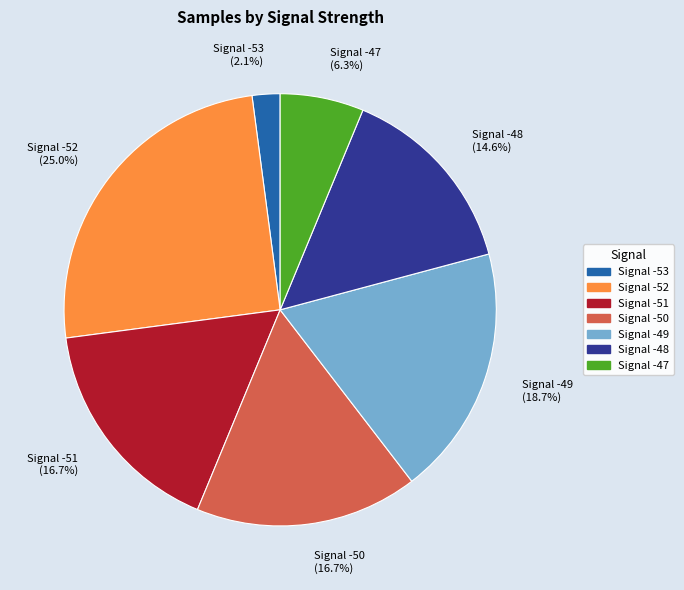

Approximately how many times larger is the value at Signal -47 (6.3%) compared to Signal -50 (16.7%)?

0.4